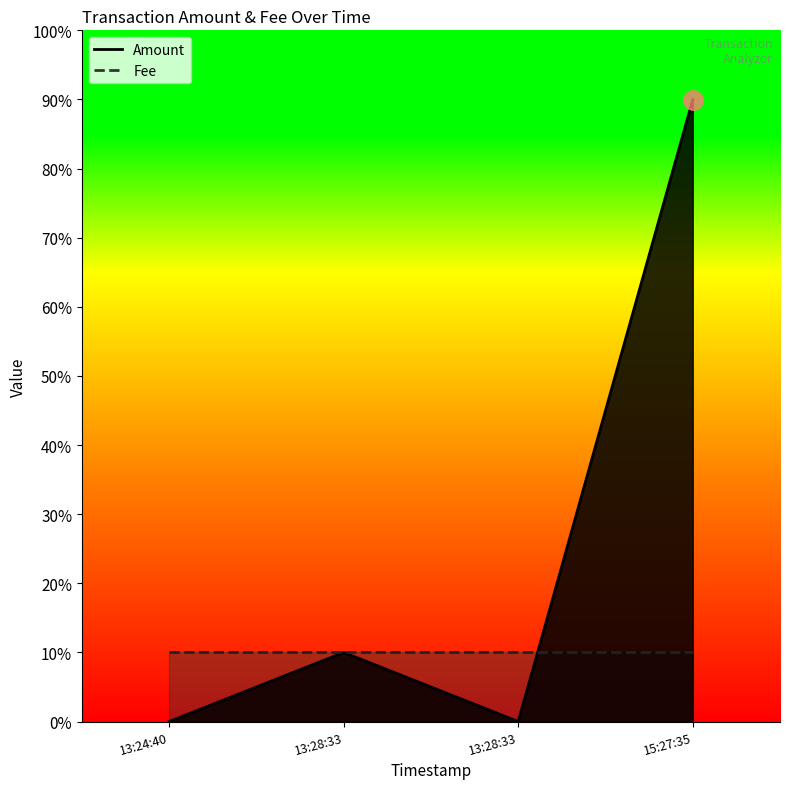

What is the sum of the values at 15:27:35 and 13:24:40?

9.0